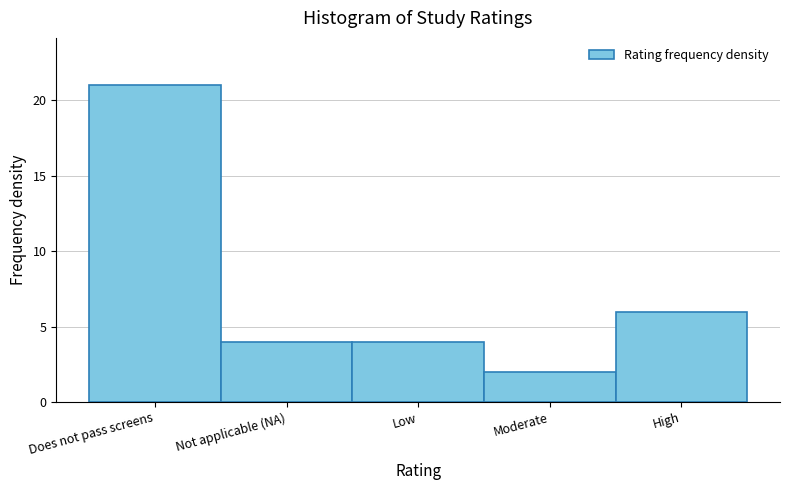

Reading left to right, transcribe all the data shown in this chart.

21	4	4	2	6